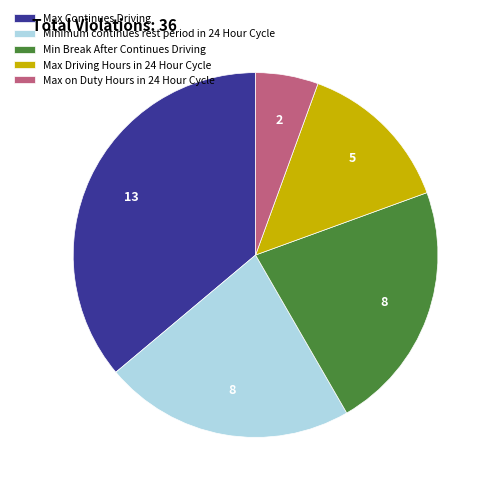

Do Min Break After Continues Driving and Minimum continues rest period in 24 Hour Cycle together represent more than half of the pie?

No